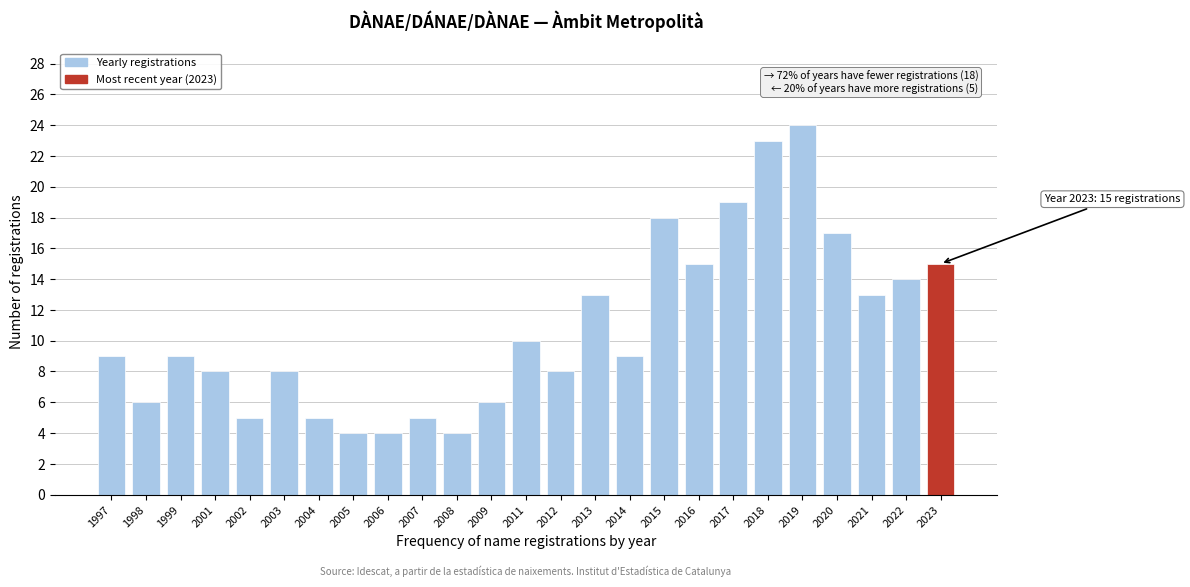

Reading right to left, transcribe all the data shown in this chart.

2023=15	2022=14	2021=13	2020=17	2019=24	2018=23	2017=19	2016=15	2015=18	2014=9	2013=13	2012=8	2011=10	2009=6	2008=4	2007=5	2006=4	2005=4	2004=5	2003=8	2002=5	2001=8	1999=9	1998=6	1997=9